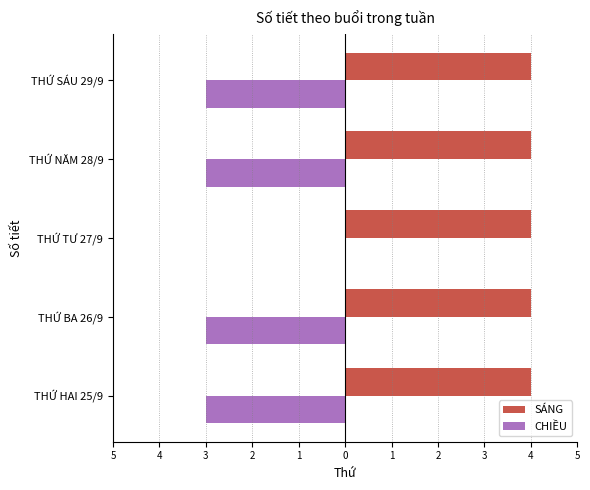

How many bars are there in total?

10